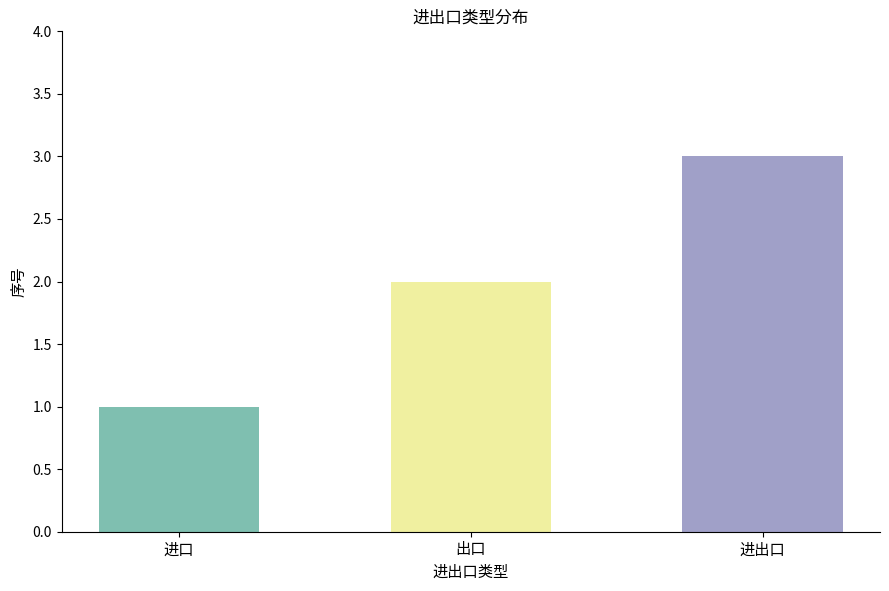

The chart shows a value of 1 at 出口. True or false?

False